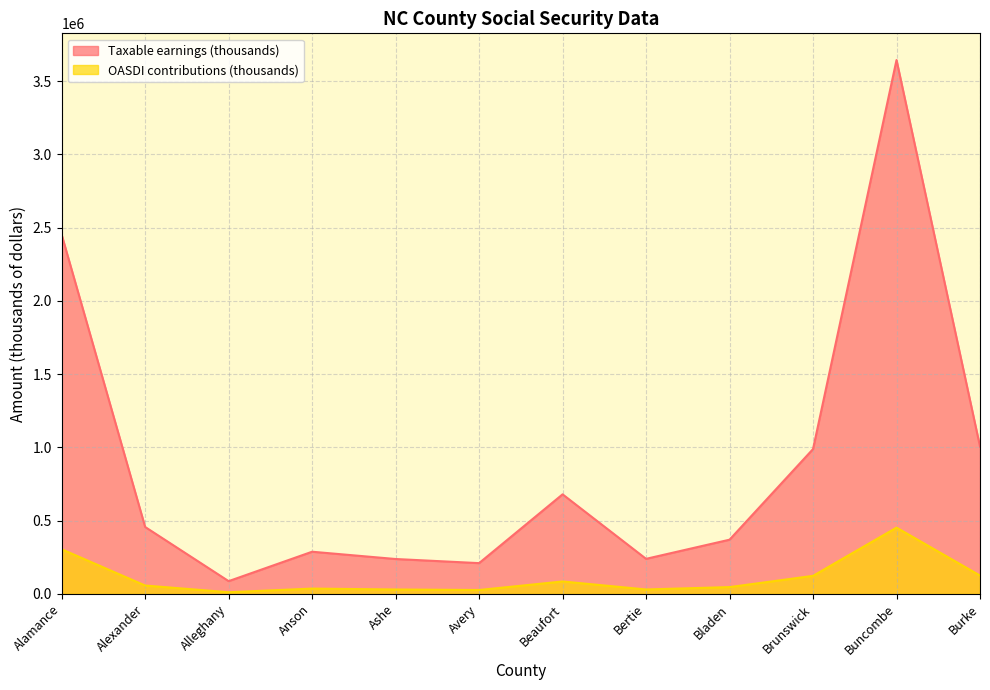

Reading left to right, list all the values displayed in this chart.

Taxable earnings (thousands): 2451264	456061	86445	287201	237504	209372	678901	238702	369316	987906	3643198	1005181
OASDI contributions (thousands): 303957	56552	10719	35613	29451	25962	84184	29599	45795	122500	451757	124642